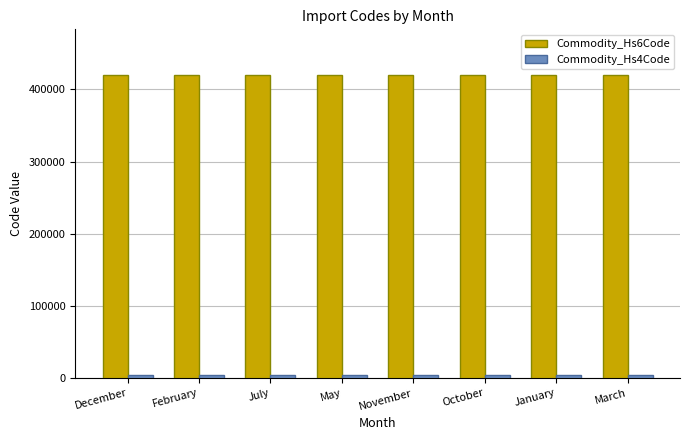

At how many categories does at least one series exceed 403168?

8